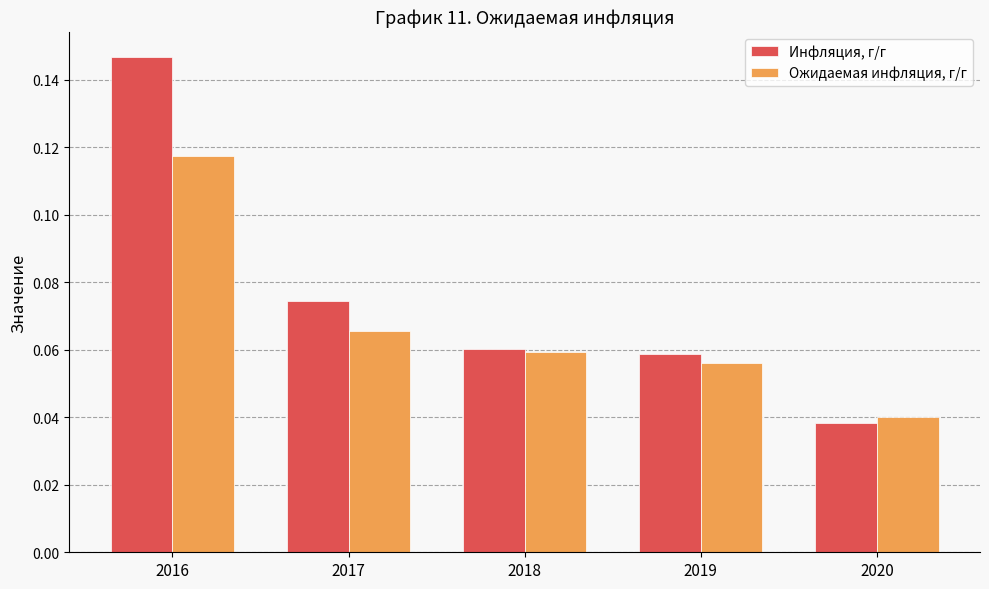

What is the sum of all Инфляция, г/г values?

0.4